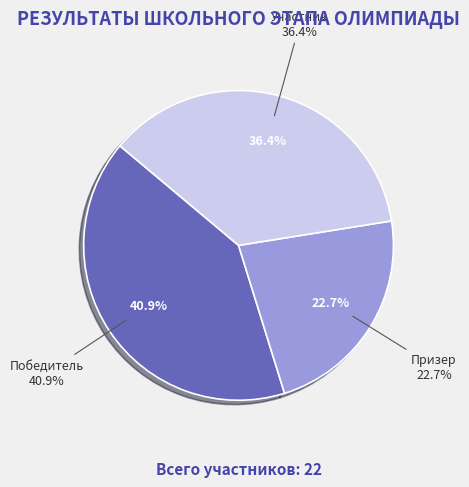

What is the smallest slice in the pie chart?

Призер